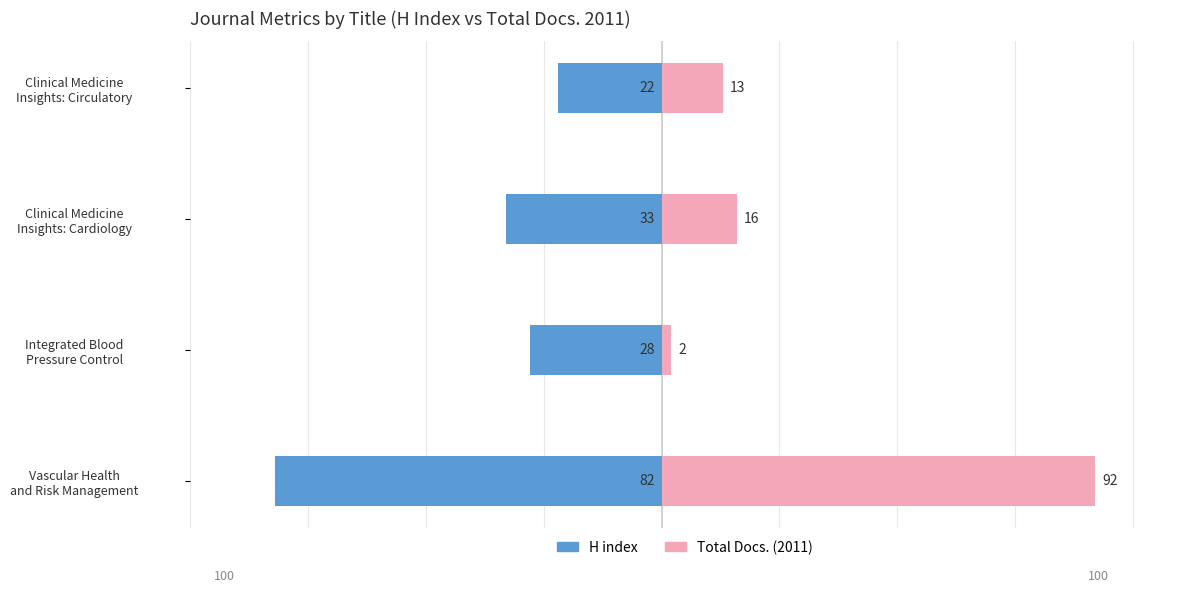

What is the difference between the highest and lowest values at Clinical Medicine Insights: Circulatory?

35